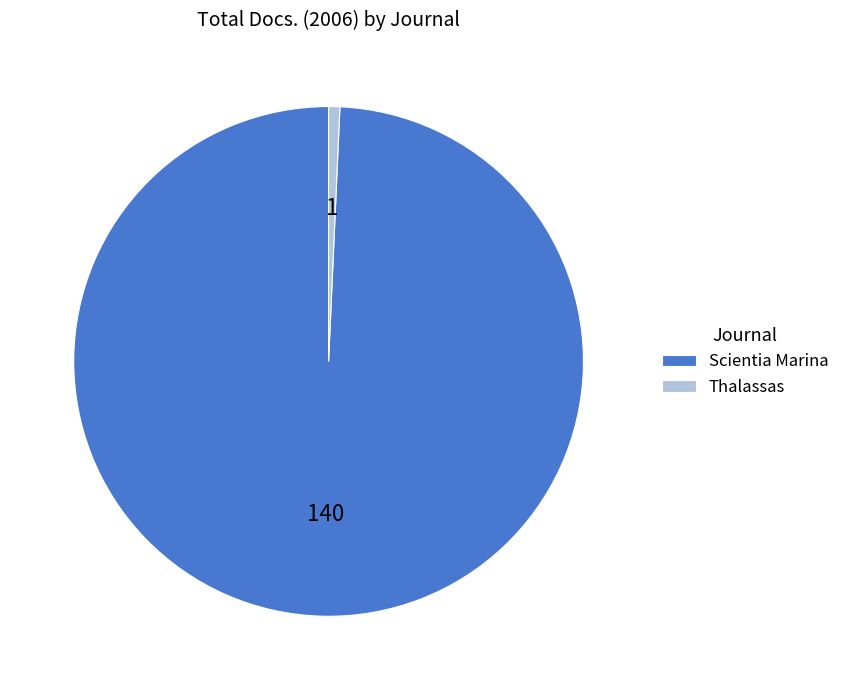

Combined, do Thalassas and Scientia Marina account for over 50%?

Yes